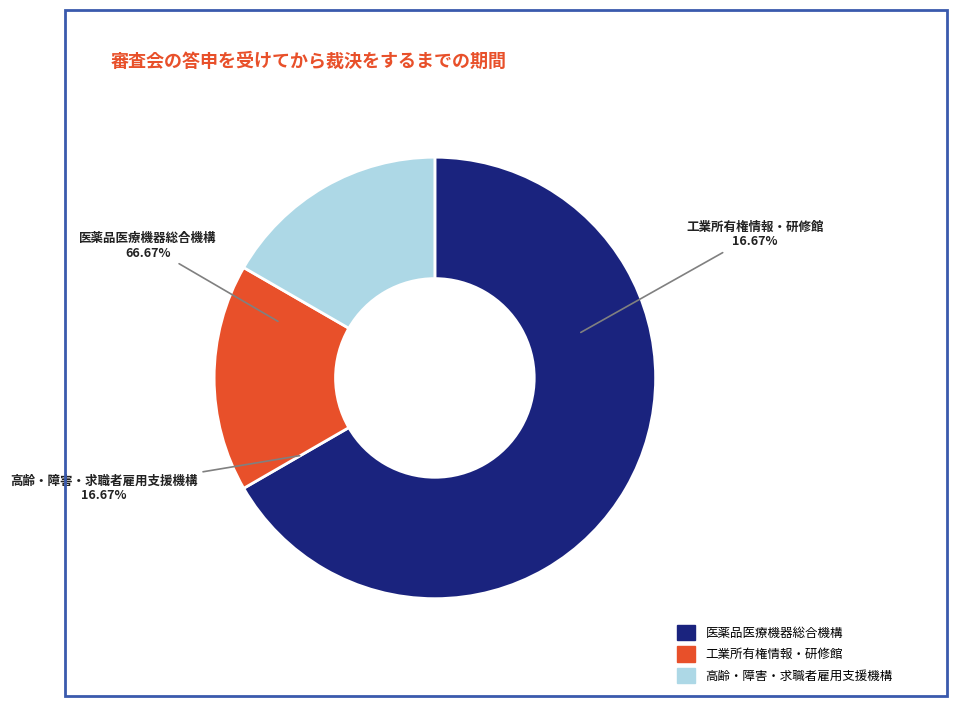

Is there a majority slice in this chart?

Yes